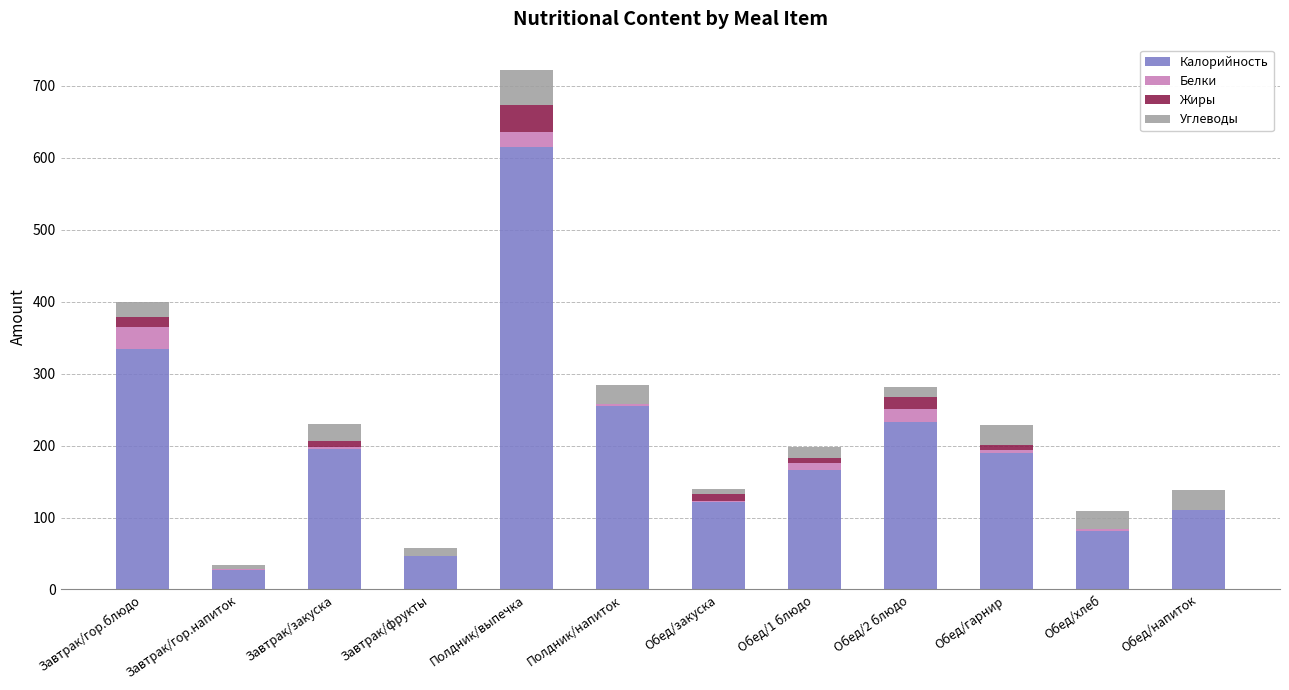

Which category has the highest value in the Калорийность series?

Полдник/выпечка